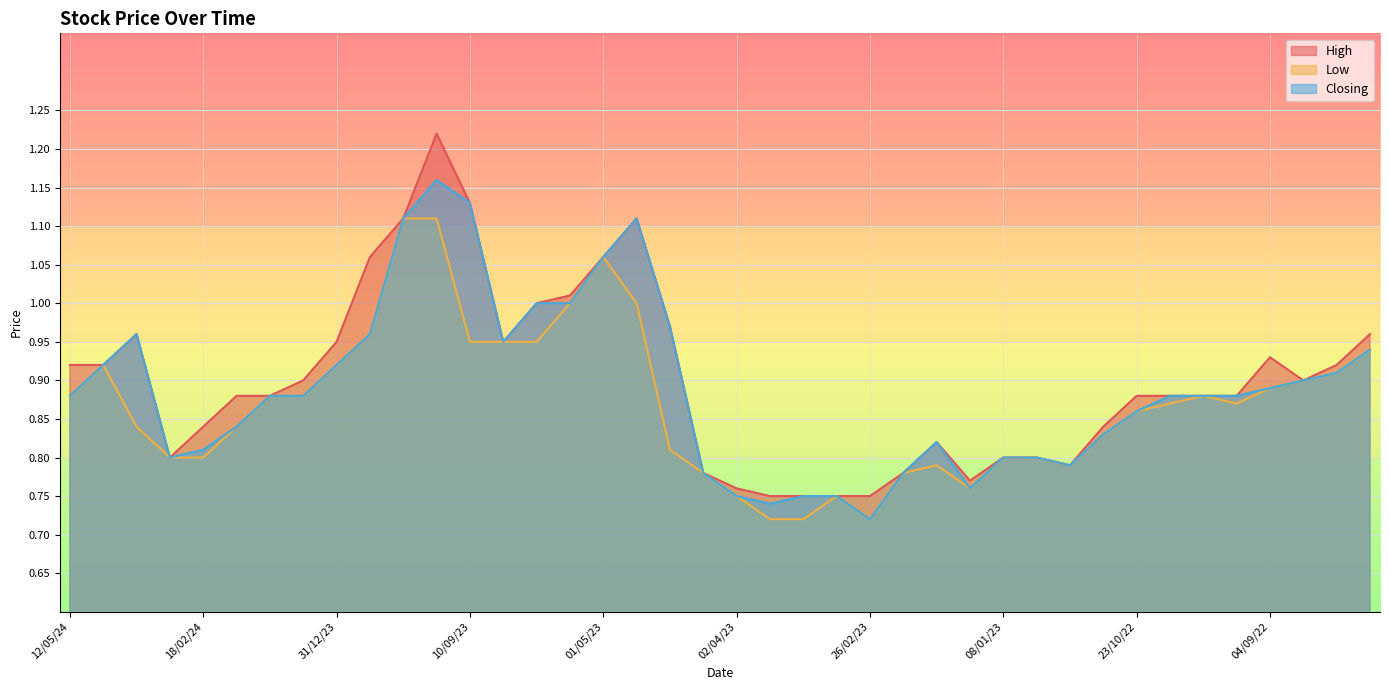

Rank the categories by Low value from lowest to highest.

26/03/23, 12/03/23, 26/02/23, 02/04/23, 05/03/23, 15/01/23, 09/04/23, 19/02/23, 22/01/23, 27/11/22, 03/03/24, 18/02/24, 08/01/23, 18/12/22, 16/04/23, 30/10/22, 10/03/24, 11/02/24, 23/10/22, 09/10/22, 25/09/22, 12/05/24, 04/02/24, 21/01/24, 02/10/22, 04/09/22, 07/08/22, 31/07/22, 28/04/24, 31/12/23, 24/07/22, 10/09/23, 27/08/23, 30/07/23, 24/12/23, 07/05/23, 25/04/23, 01/05/23, 17/12/23, 17/09/23